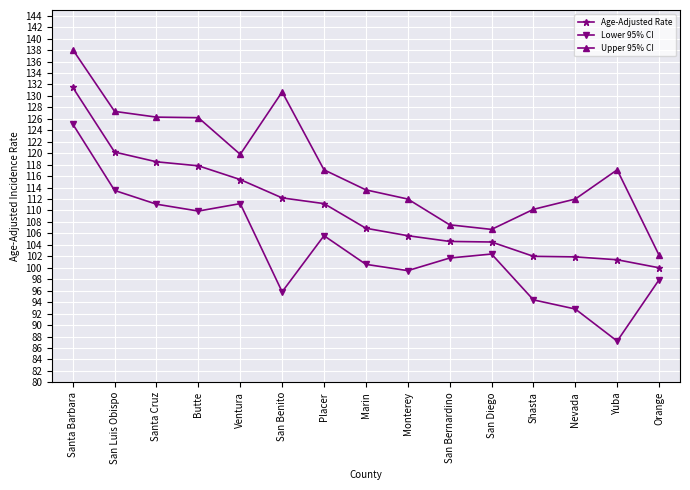

What is the greatest value displayed?

138.1